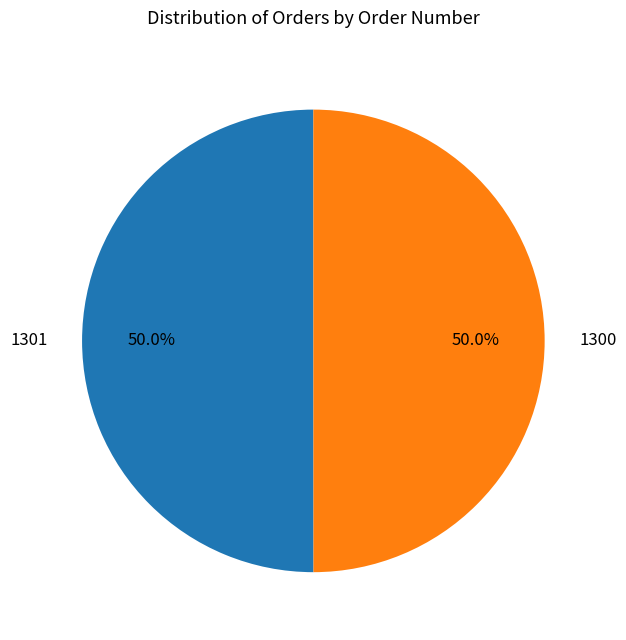

Count the number of slices in the pie.

2